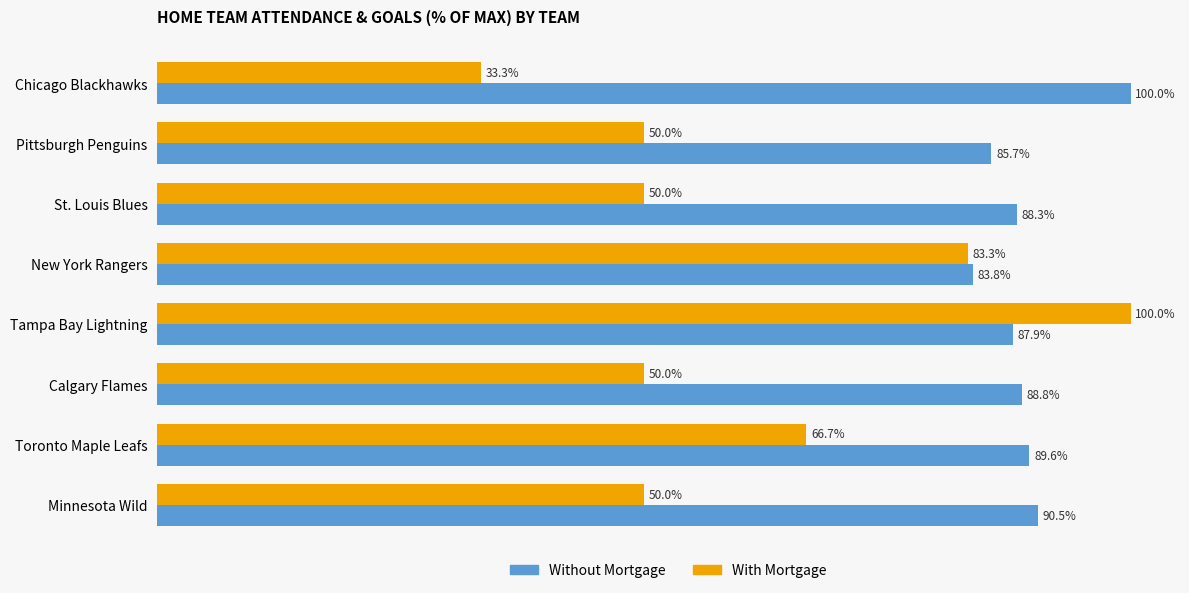

Rank the categories by Without Mortgage value from lowest to highest.

New York Rangers, Pittsburgh Penguins, Tampa Bay Lightning, St. Louis Blues, Calgary Flames, Toronto Maple Leafs, Minnesota Wild, Chicago Blackhawks